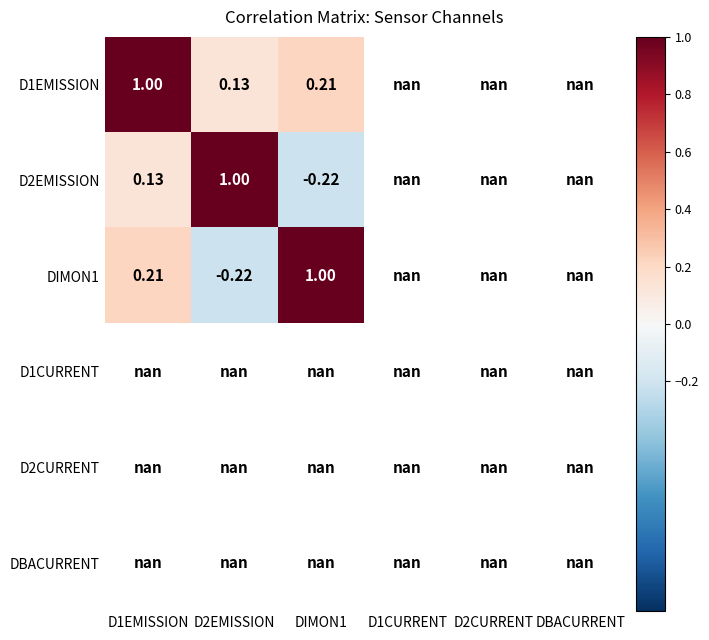

Which category has the lowest value in the DIMON1 series?

D2EMISSION